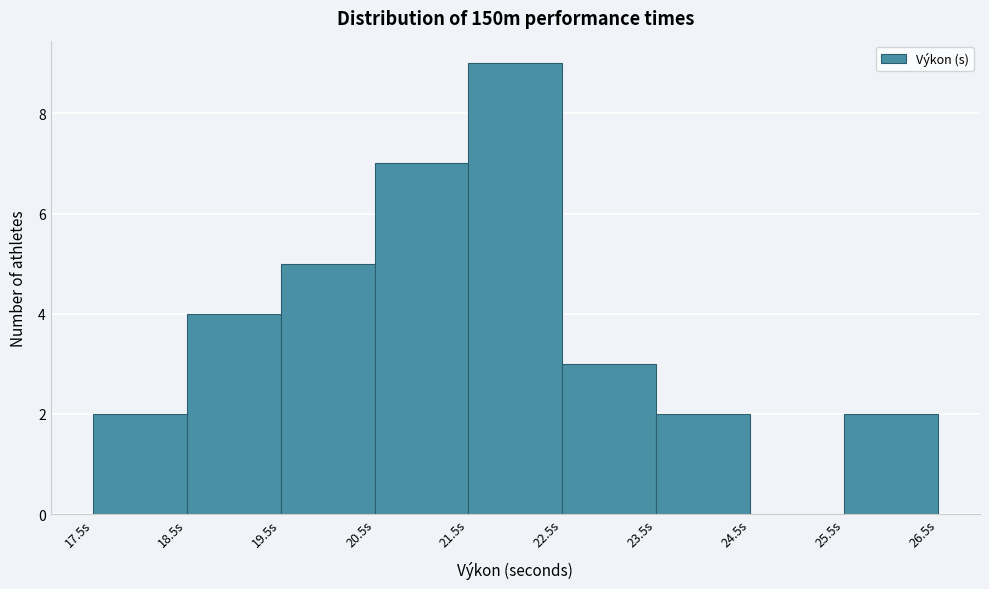

Reading left to right, transcribe this chart: for each bar, give the range it covers on the x-axis and its height. The values are not printed on the chart, so give them approximately, as read against the axis.

17.5 to 18.5: 2
18.5 to 19.5: 4
19.5 to 20.5: 5
20.5 to 21.5: 7
21.5 to 22.5: 9
22.5 to 23.5: 3
23.5 to 24.5: 2
24.5 to 25.5: 0
25.5 to 26.5: 2